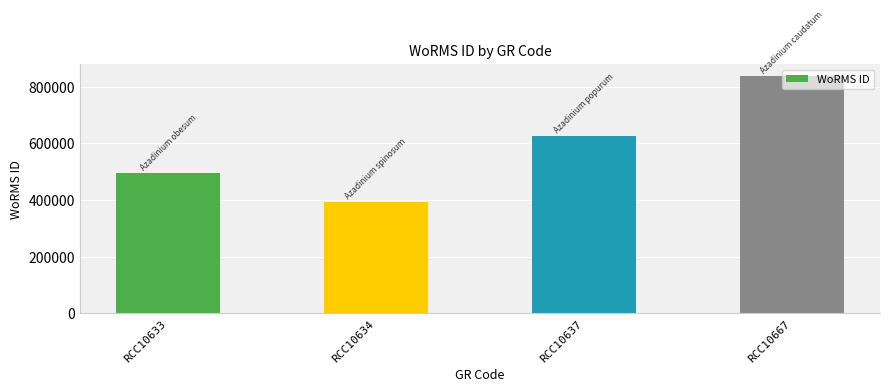

What is the sum of the values at RCC10637 and RCC10667?

1461588